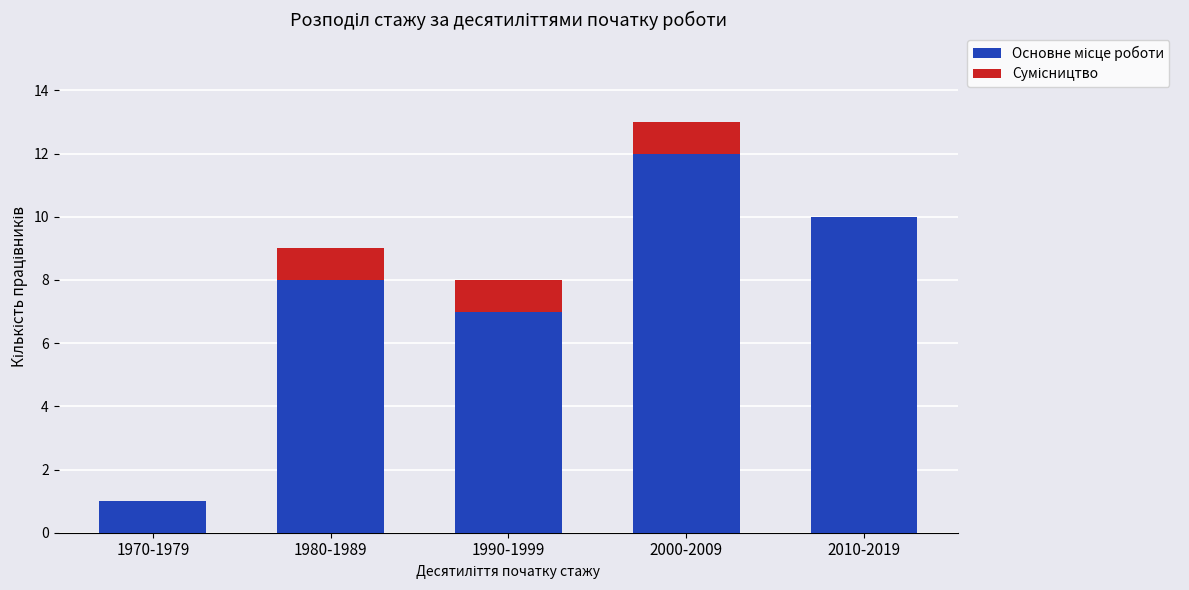

How many categories are shown in the chart?

5